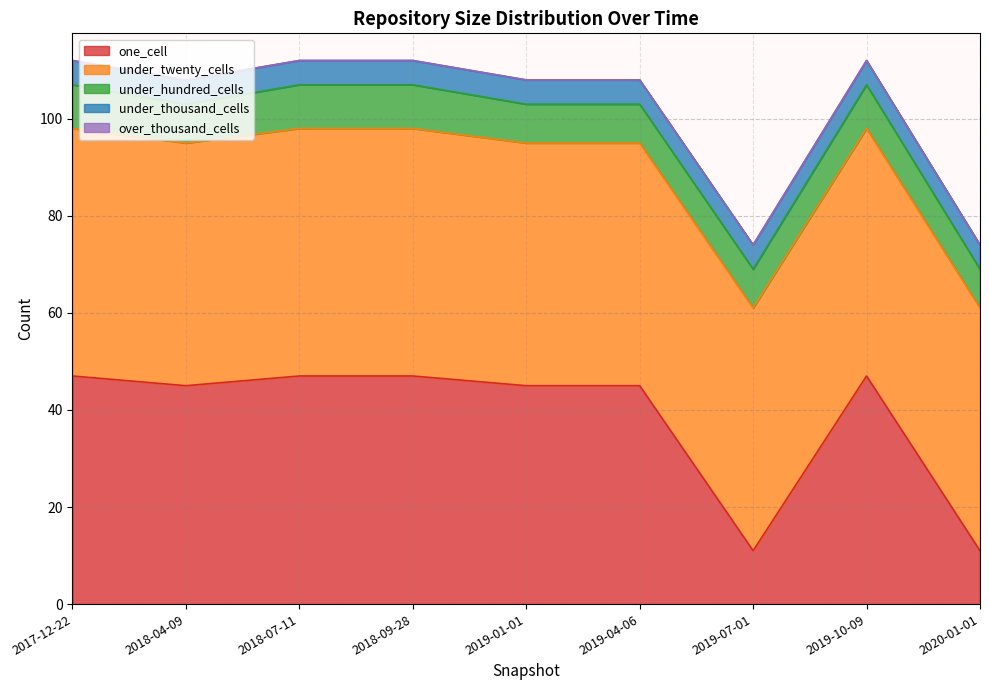

At how many categories does at least one series exceed 24?

9